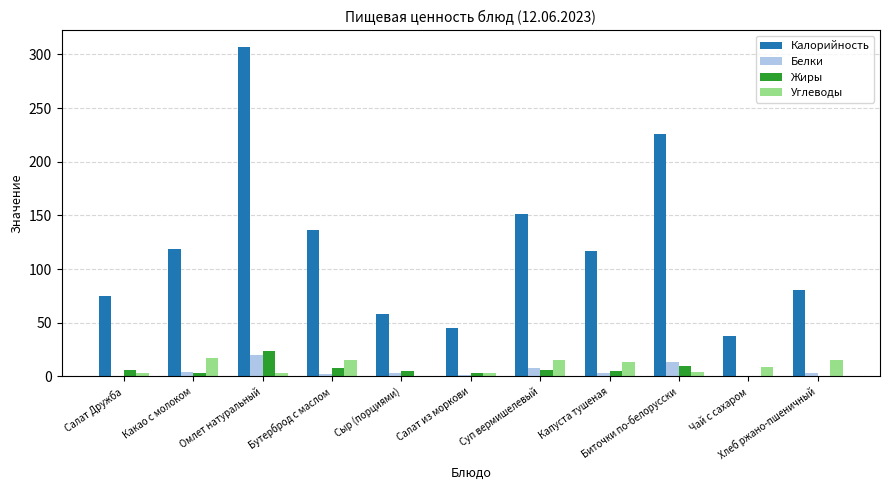

Which series has the largest total across all categories?

Калорийность